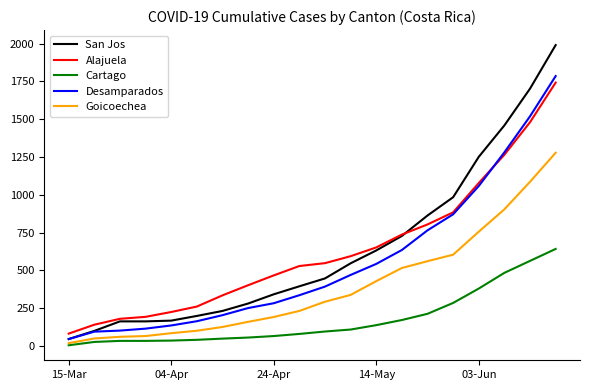

What is the lowest value of the San Jos series?

46